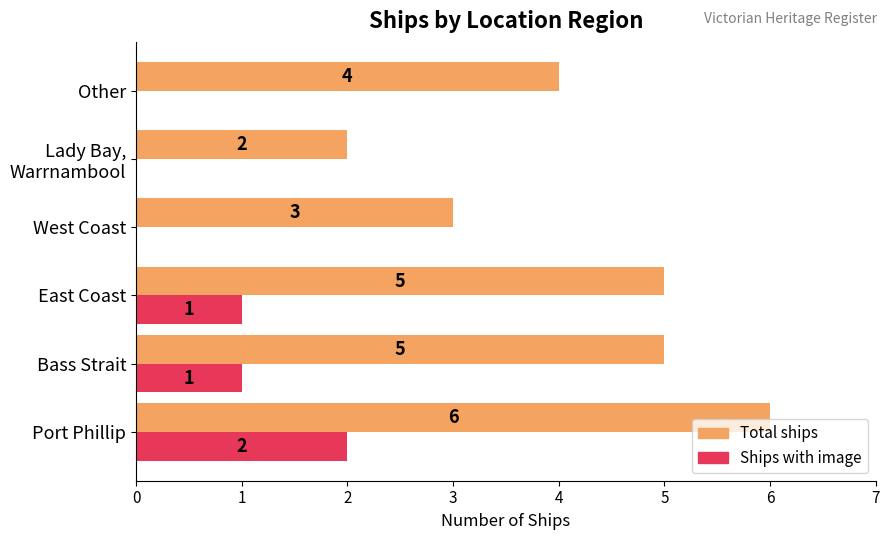

Count the Ships with image values in the range 0 to 1.

5